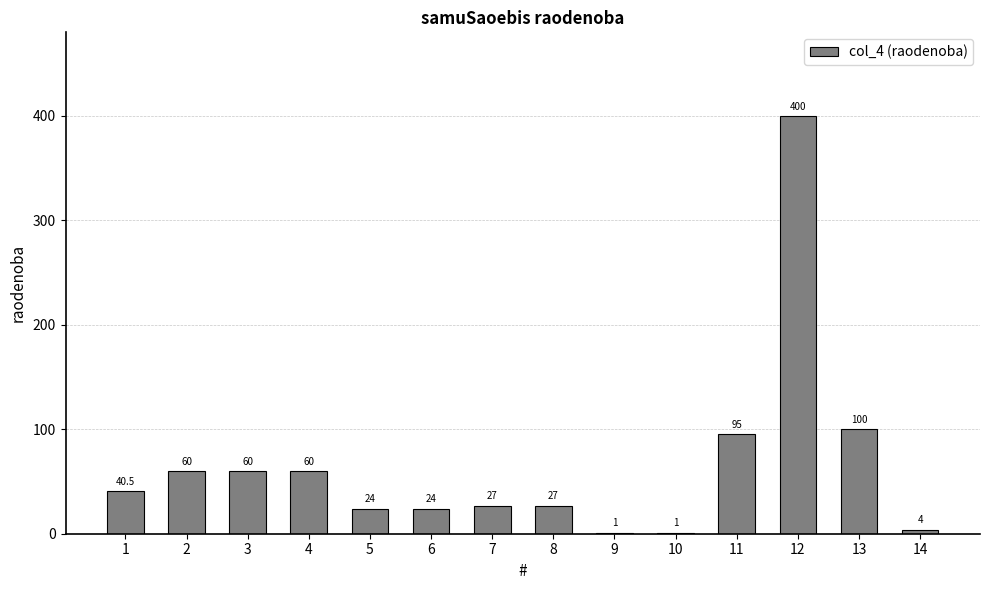

Reading left to right, list all the values displayed in this chart.

1=40.5	2=60.0	3=60.0	4=60.0	5=24.0	6=24.0	7=27.0	8=27.0	9=1.0	10=1.0	11=95.0	12=400.0	13=100.0	14=4.0